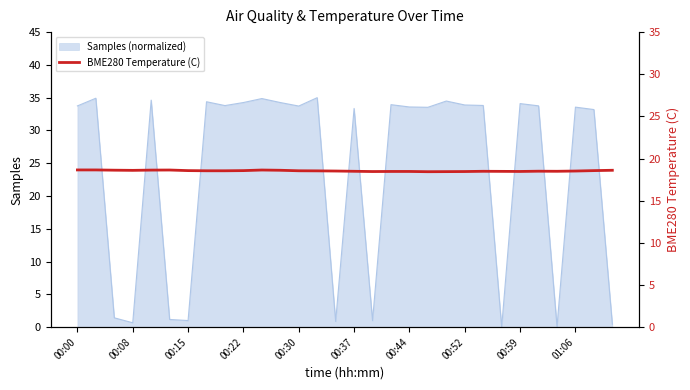

Does the chart have visible grid lines?

No